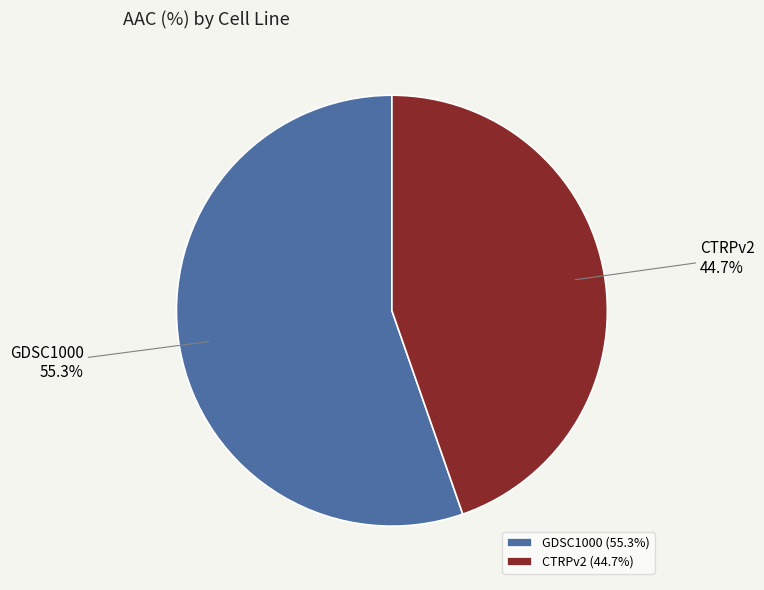

Which category has the smallest portion of the pie?

CTRPv2